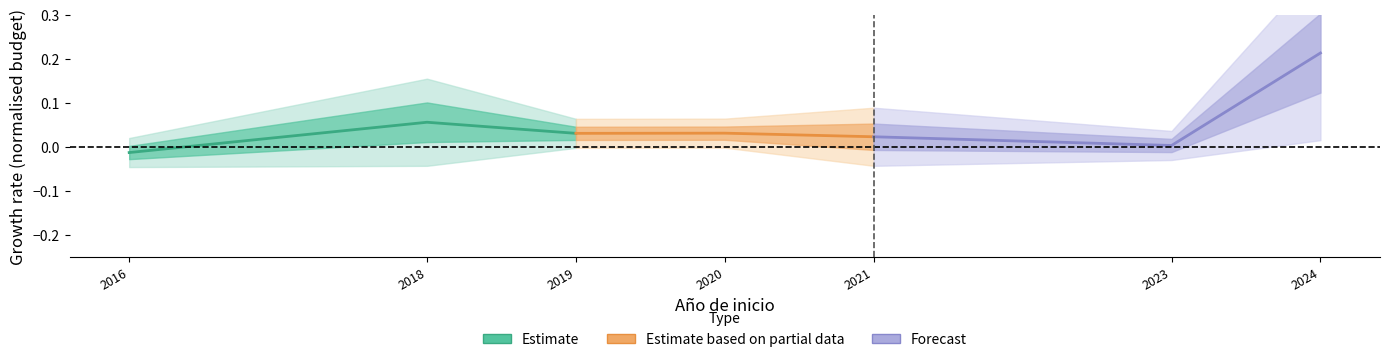

What is the maximum value shown in the chart?

0.2